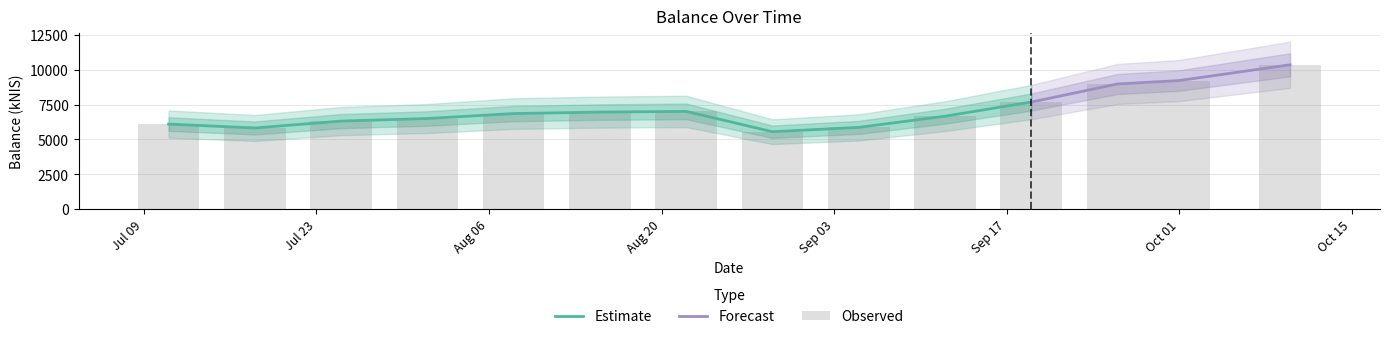

What is the value of the 14th bar from the left?

10350.2